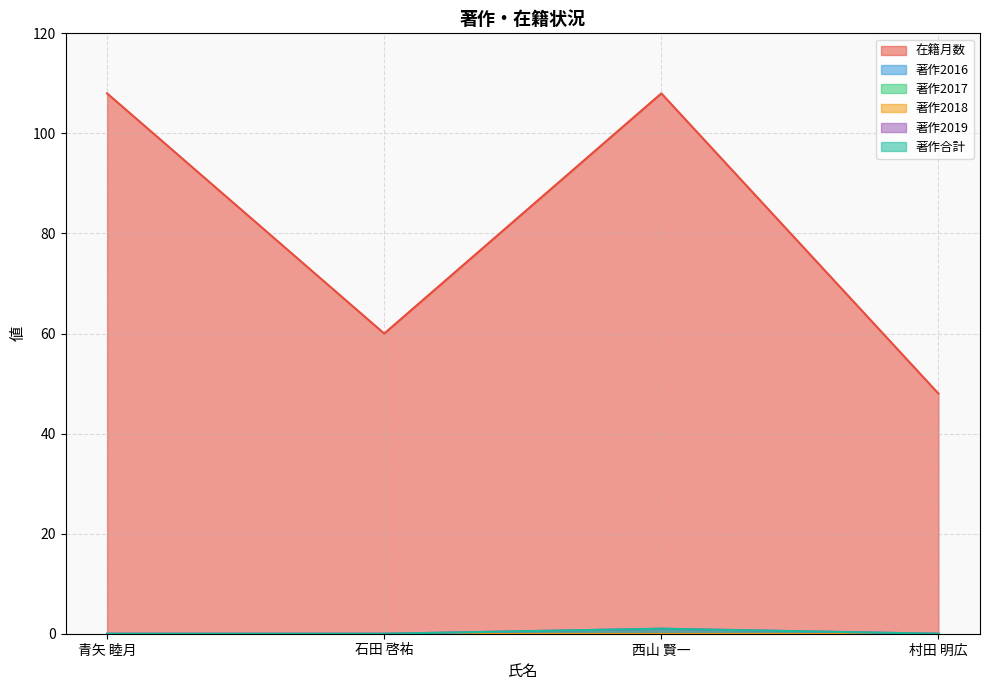

What is the maximum value for 著作2019?

1